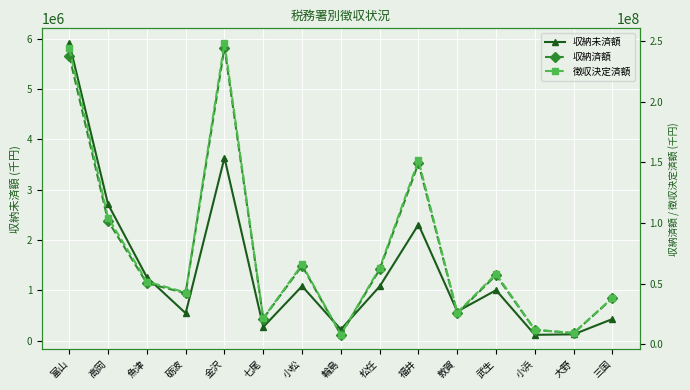

What is the difference between the second highest and minimum values in the 徴収決定済額 series?

235785012